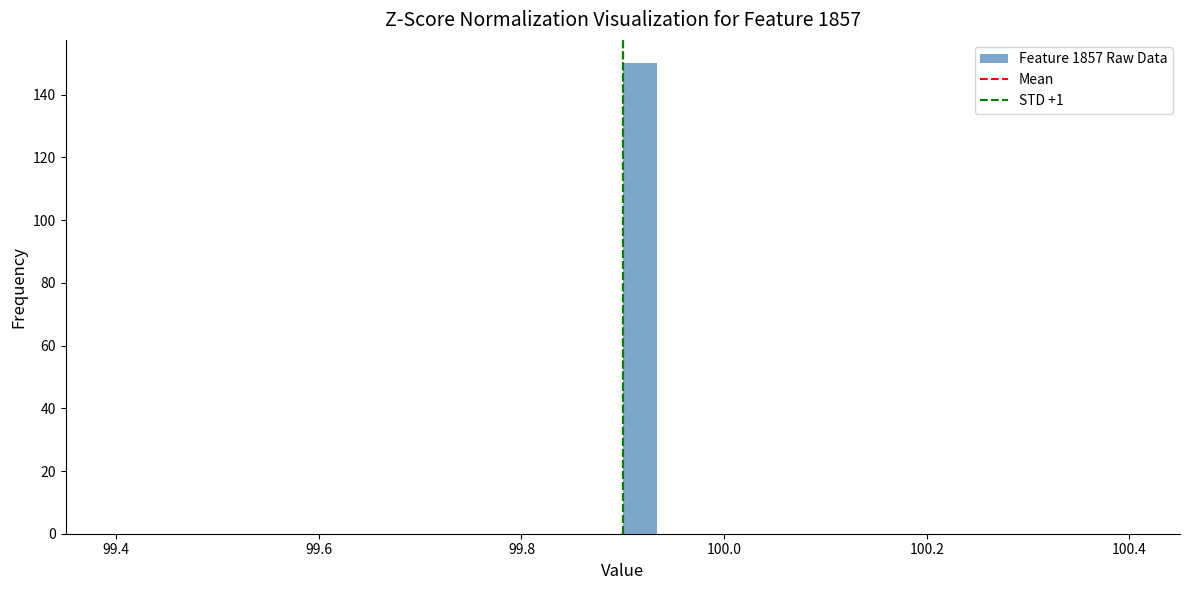

Read against the x-axis, roughly where is the centre of the tallest bar?

99.92